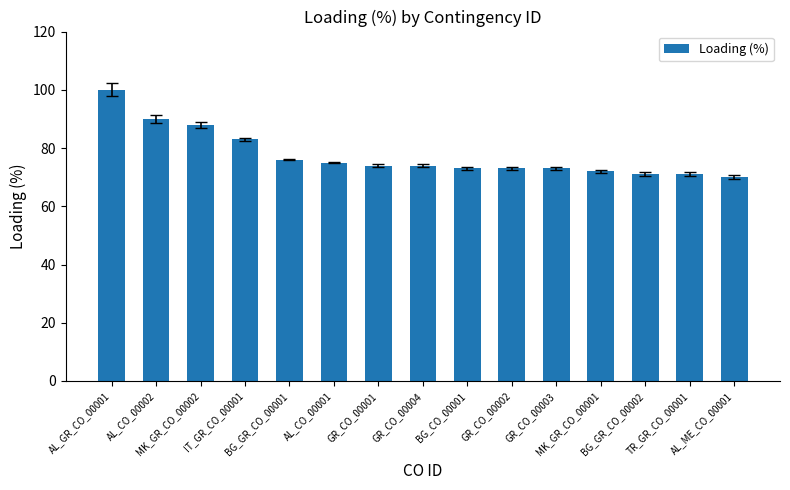

What is the sum of the values at IT_GR_CO_00001 and AL_GR_CO_00001?

183